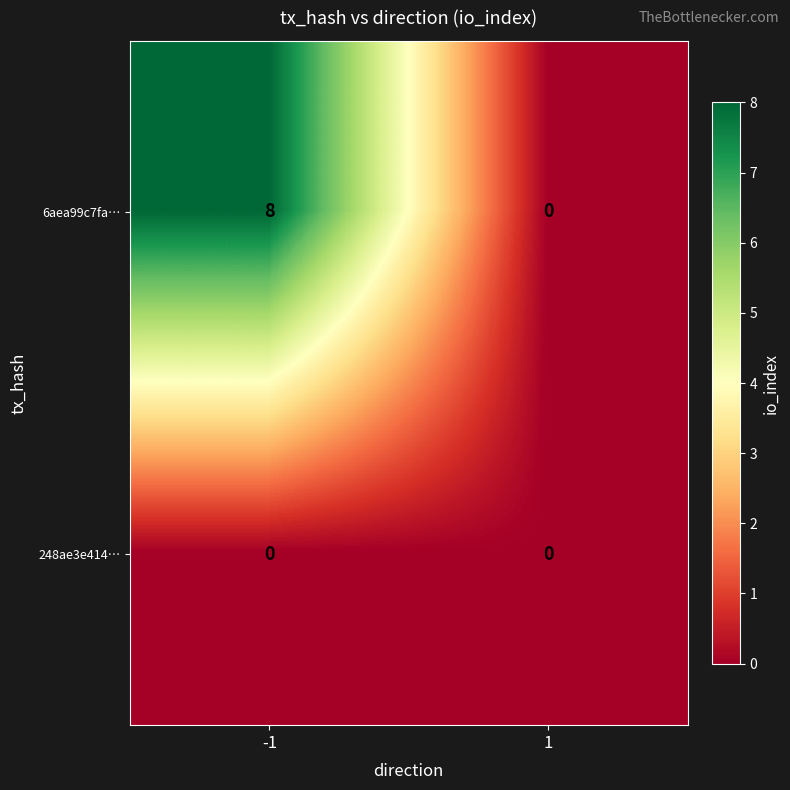

Which series has the largest range (max minus min)?

6aea99c7fa…